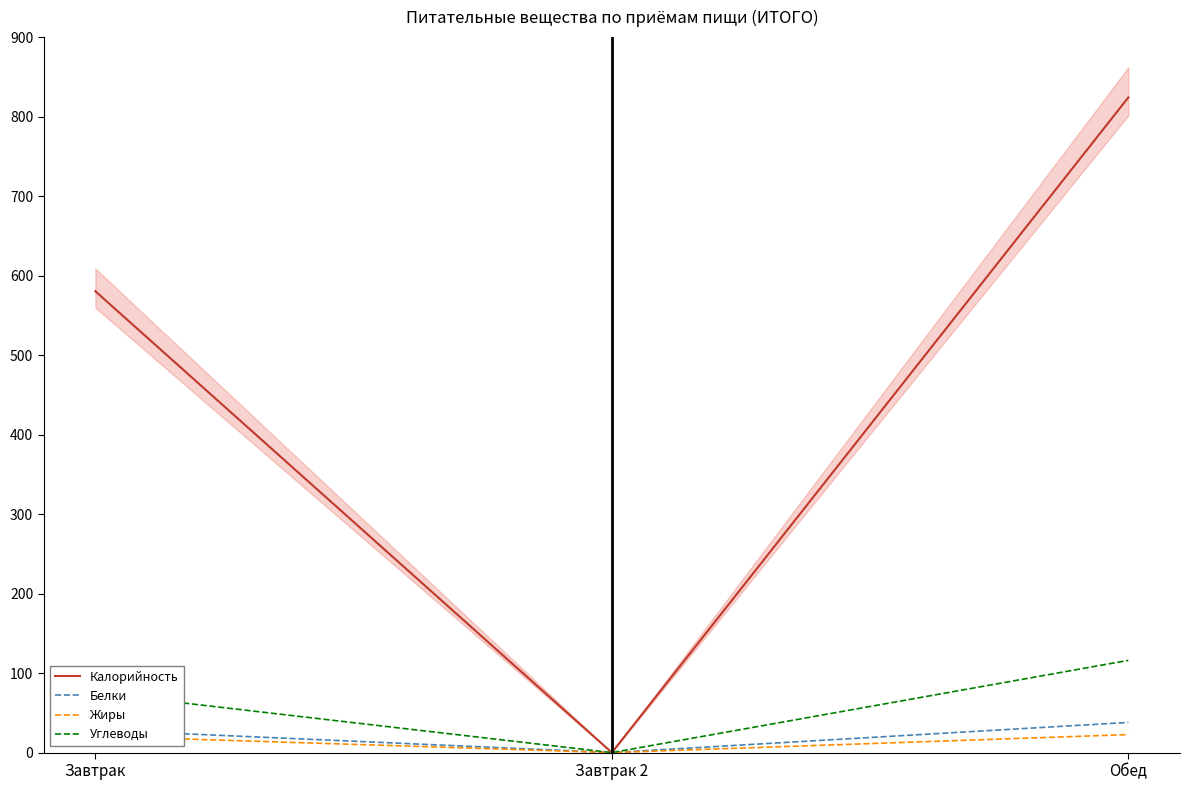

What is the label of the 3rd point from the left?

Обед